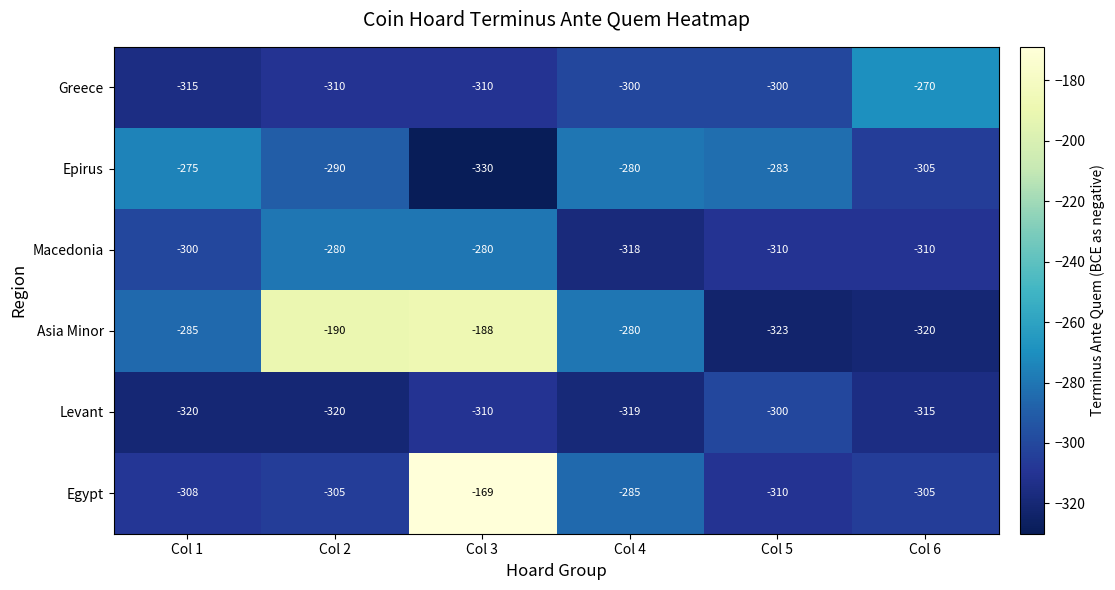

How many series are shown in this chart?

6